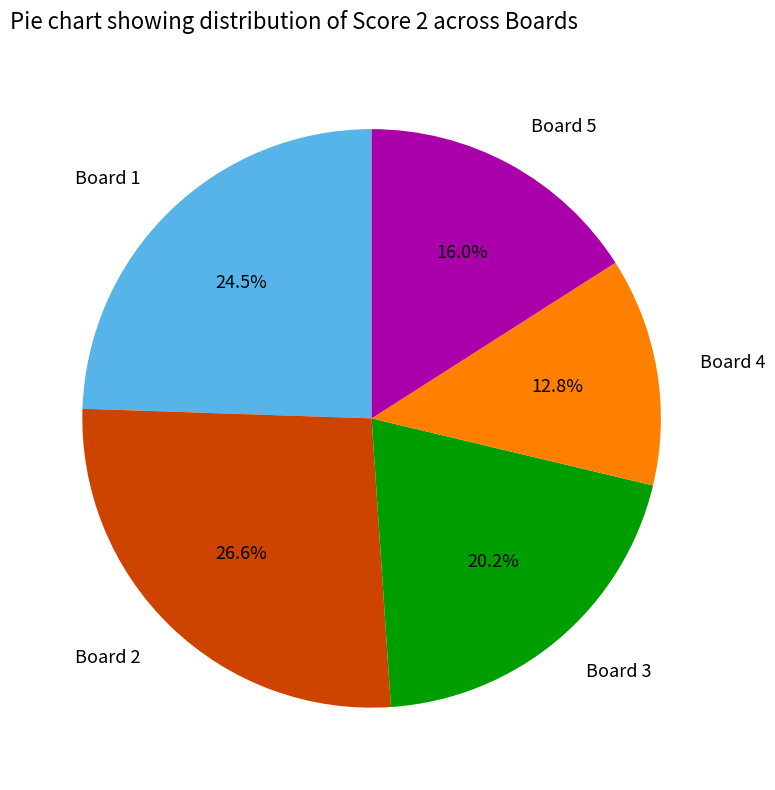

To the nearest percent, what is the average slice percentage?

20%